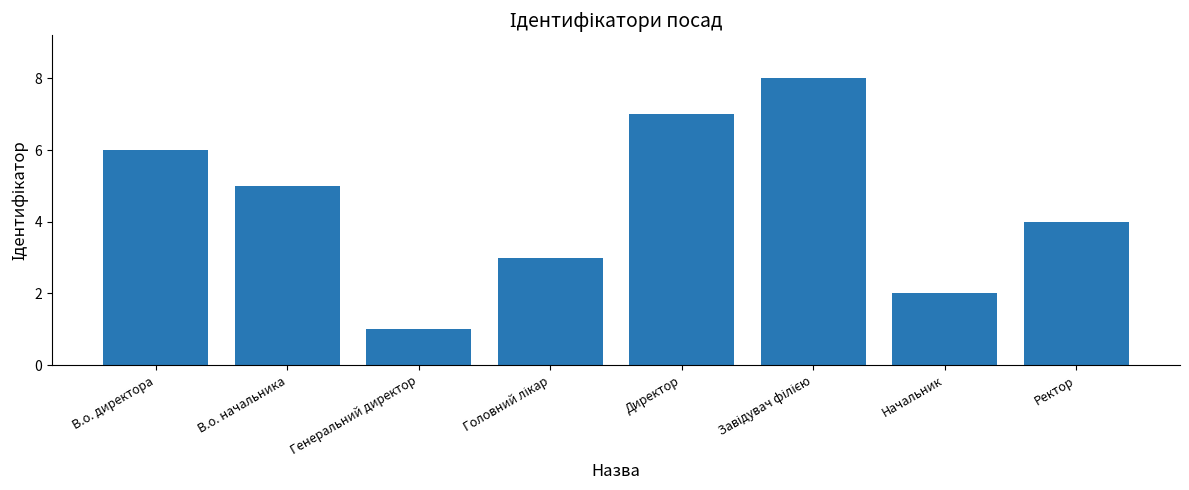

What is the approximate value at Ректор?

4